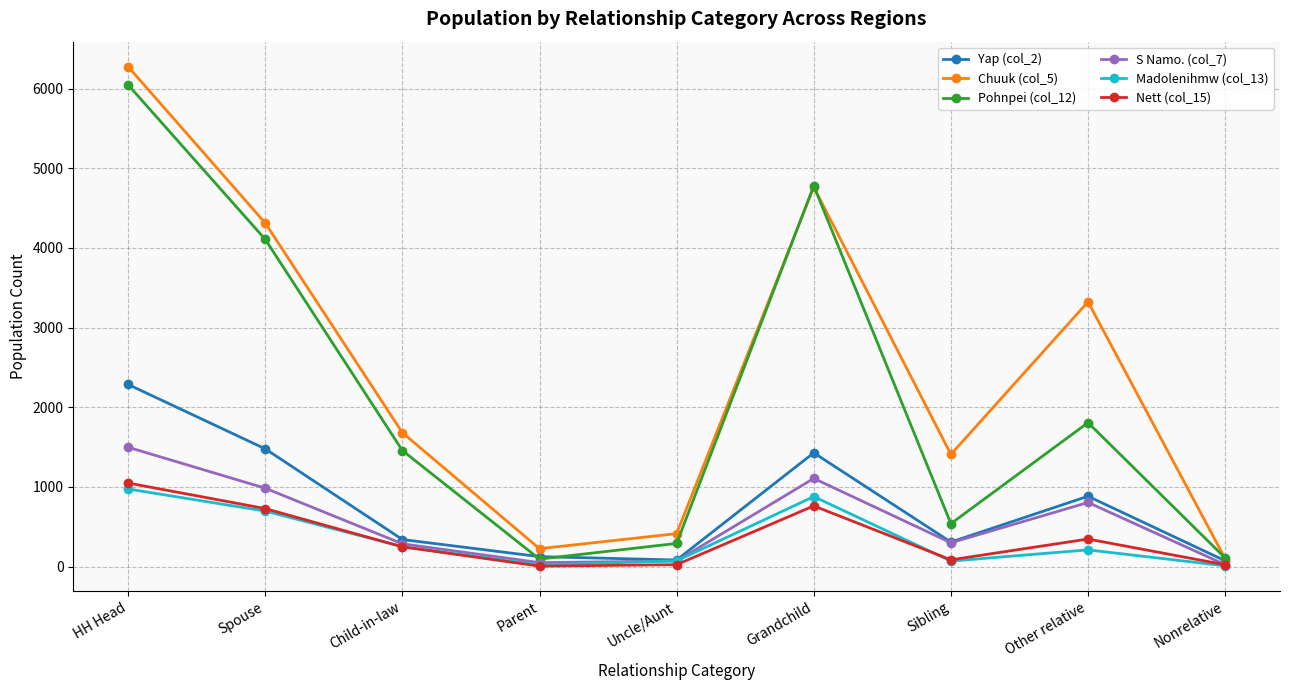

What is the value of the S Namo. (col_7) point at the 9th from the left?

24